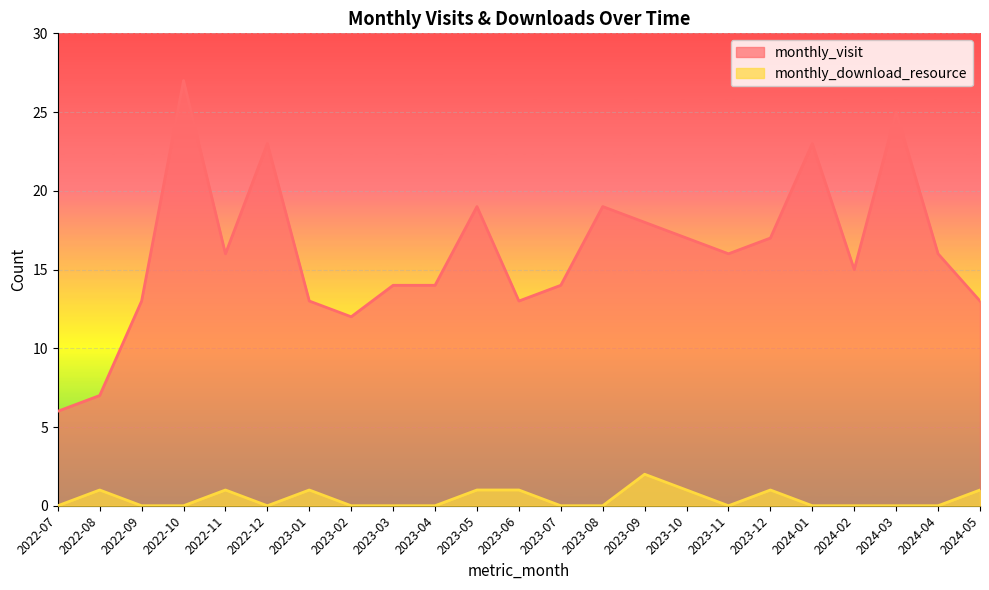

Between 2023-04 and 2024-03, which is larger?

2024-03